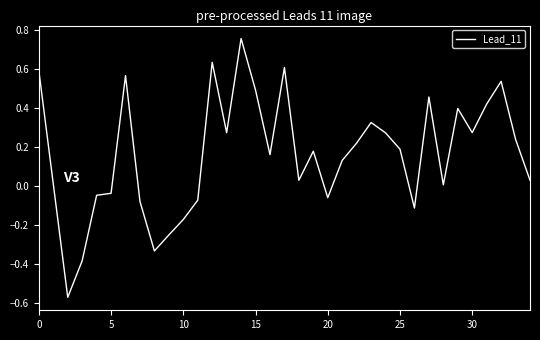

What is the difference between the maximum and minimum values?

1.3